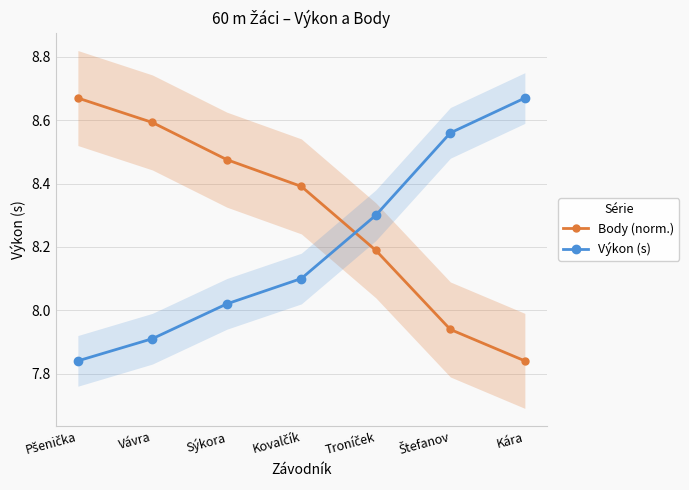

Rank the categories by Body (norm.) value from highest to lowest.

Pšenička, Vávra, Sýkora, Kovalčík, Troníček, Štefanov, Kára